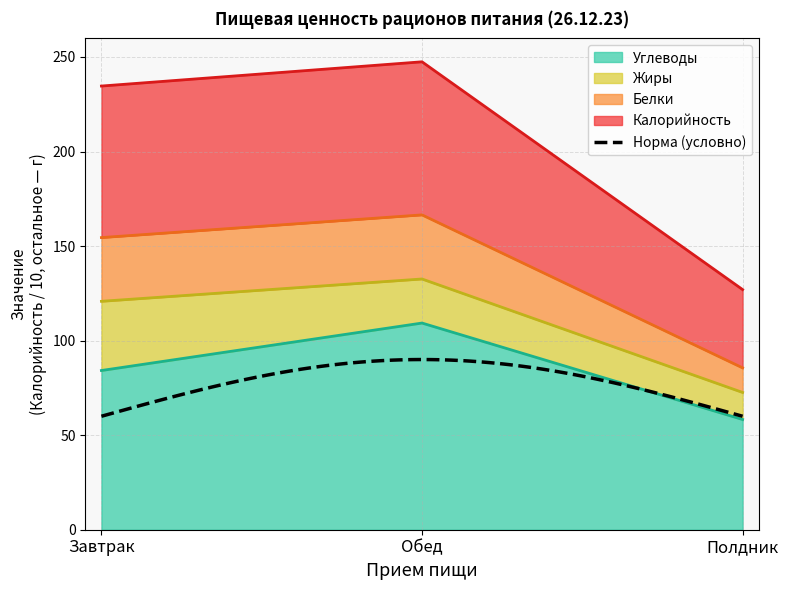

Between Обед and Полдник, which is larger?

Обед